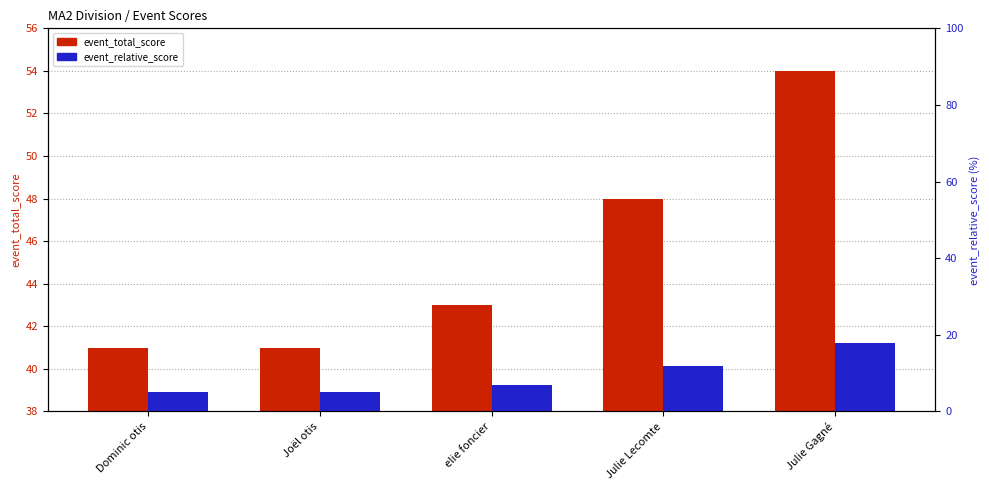

What are all the series names shown in the legend?

event_total_score, event_relative_score